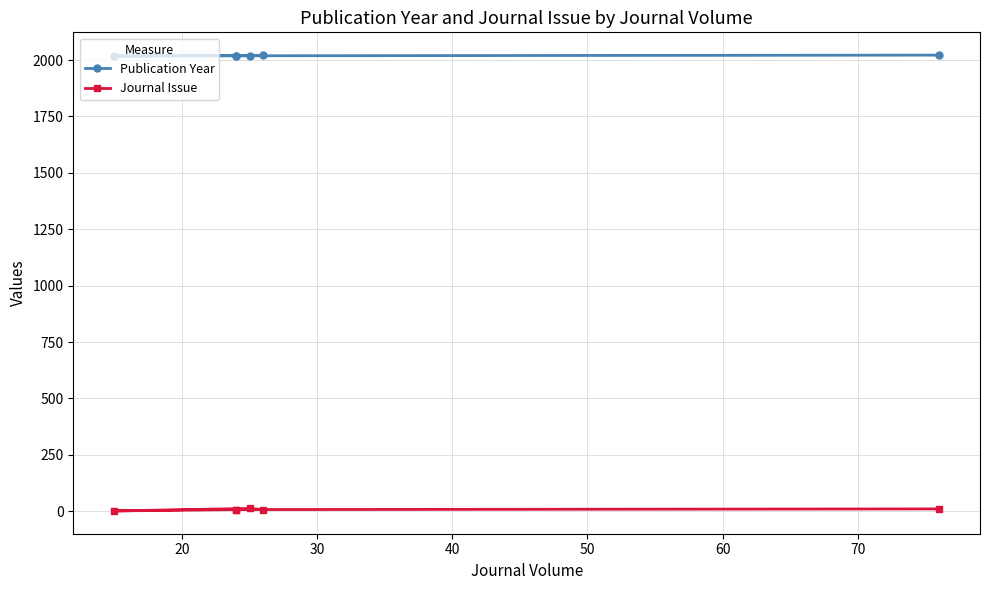

Count the Publication Year values in the range 2019 to 2021.

4